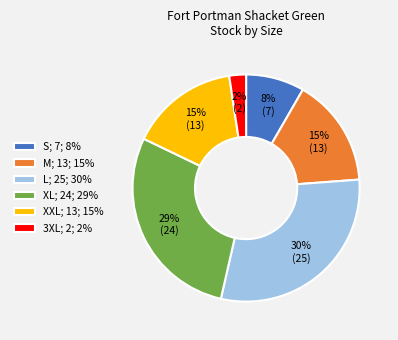

True or false: L accounts for 30% of the total.

True